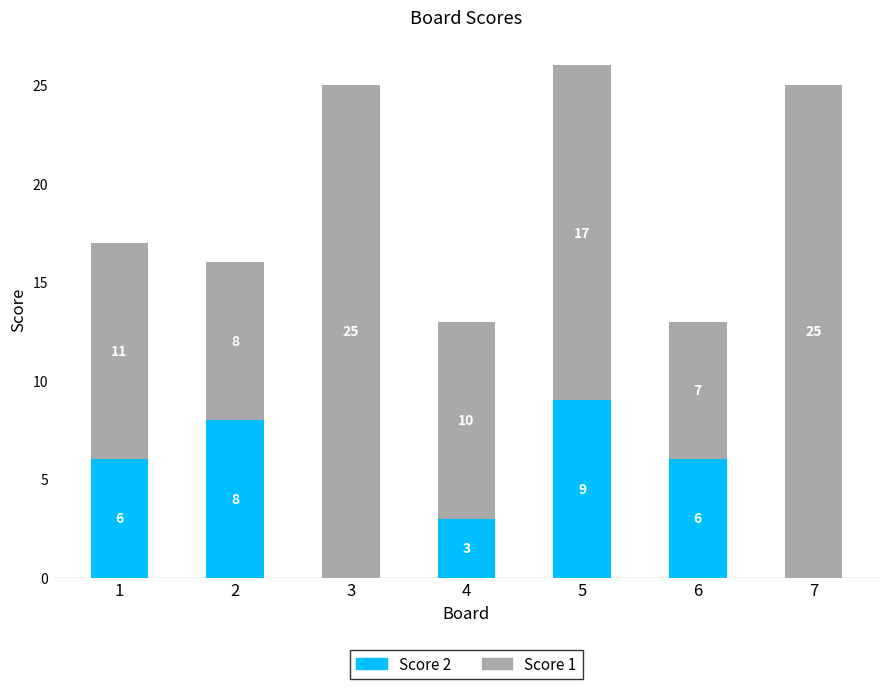

What is the sum of all Score 2 values?

32